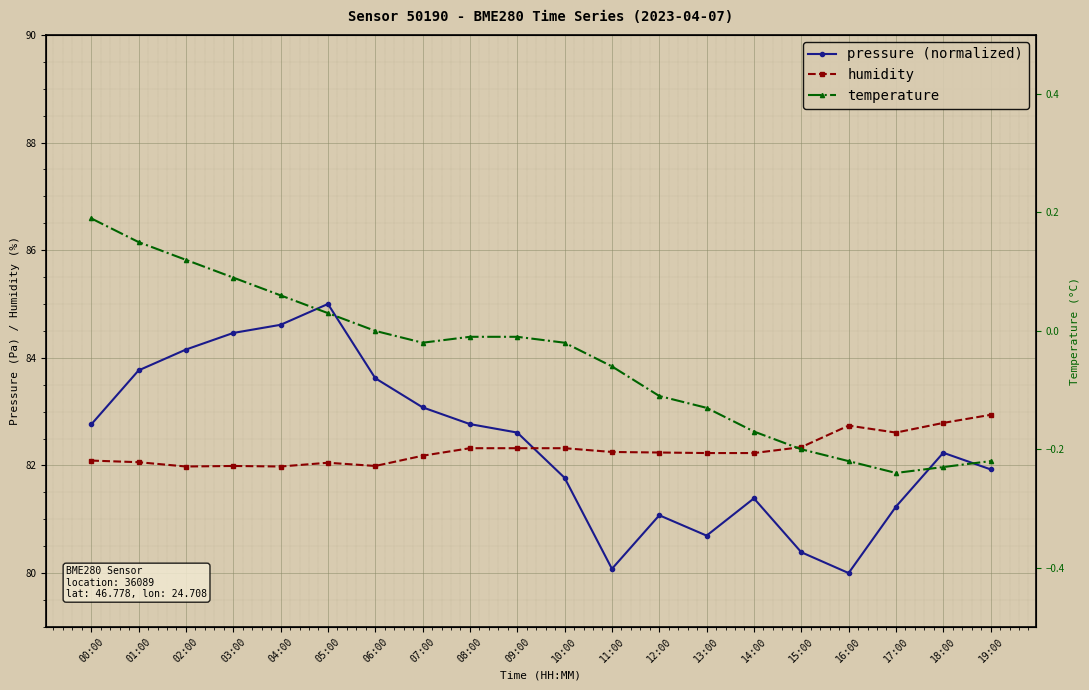

Where does the pressure (normalized) series first go above 82?

00:00